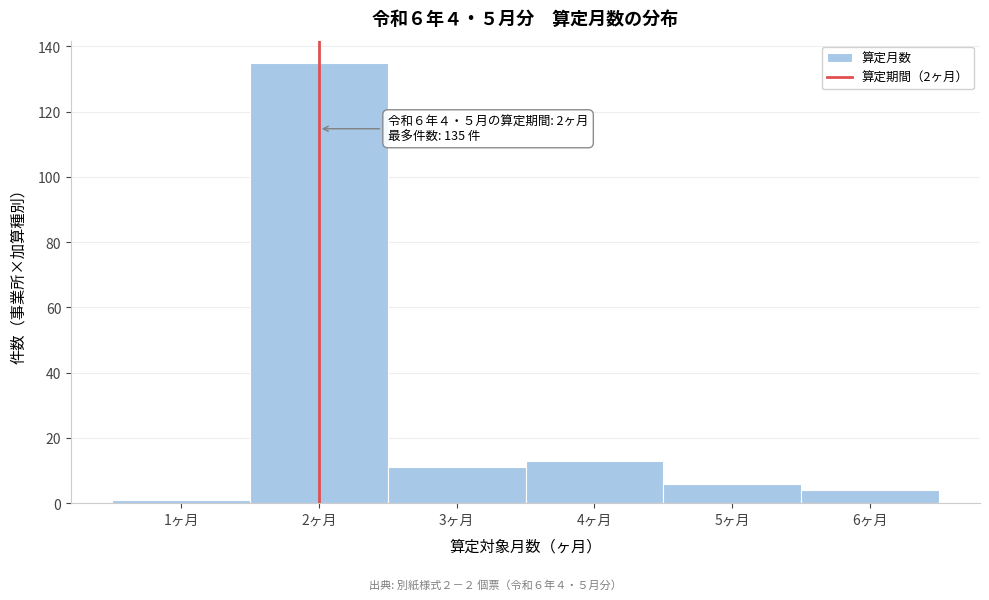

Which range on the x-axis has the tallest bar?

1.5 to 2.5